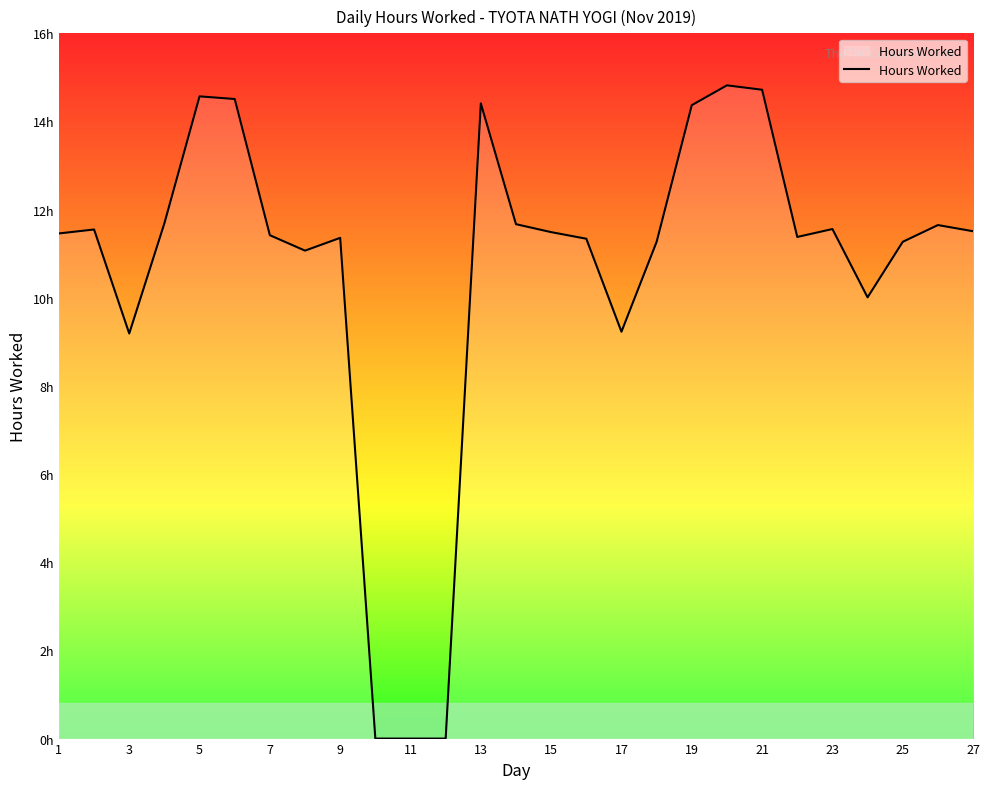

Does the chart have visible grid lines?

No